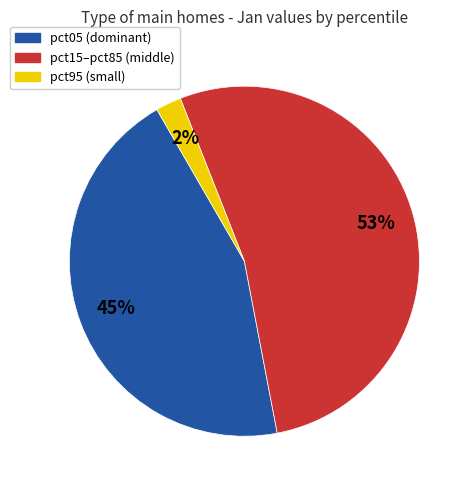

To the nearest percent, what is the average slice percentage?

33%